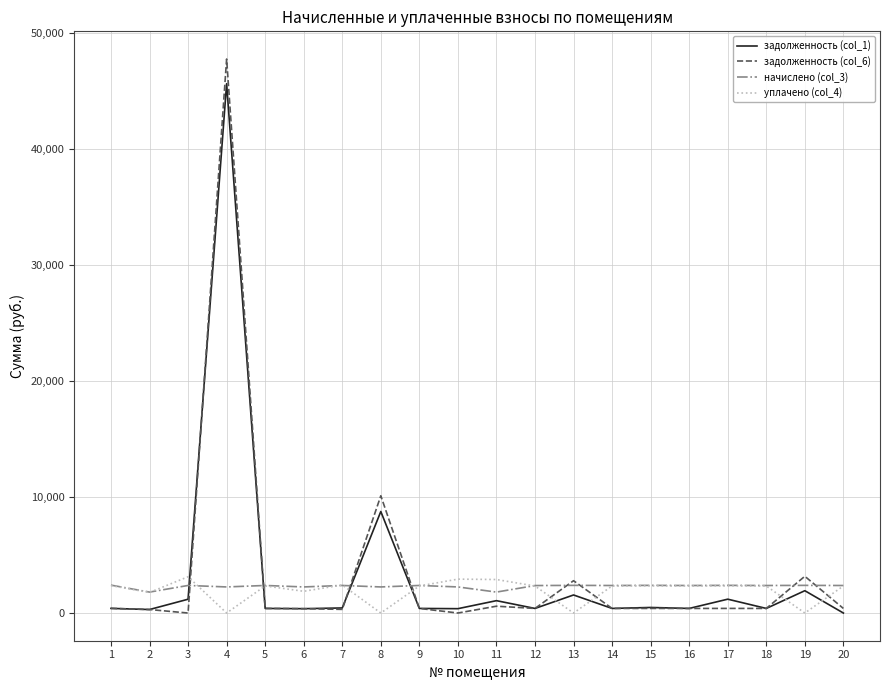

What is the lowest value of the начислено (col_3) series?

1806.2